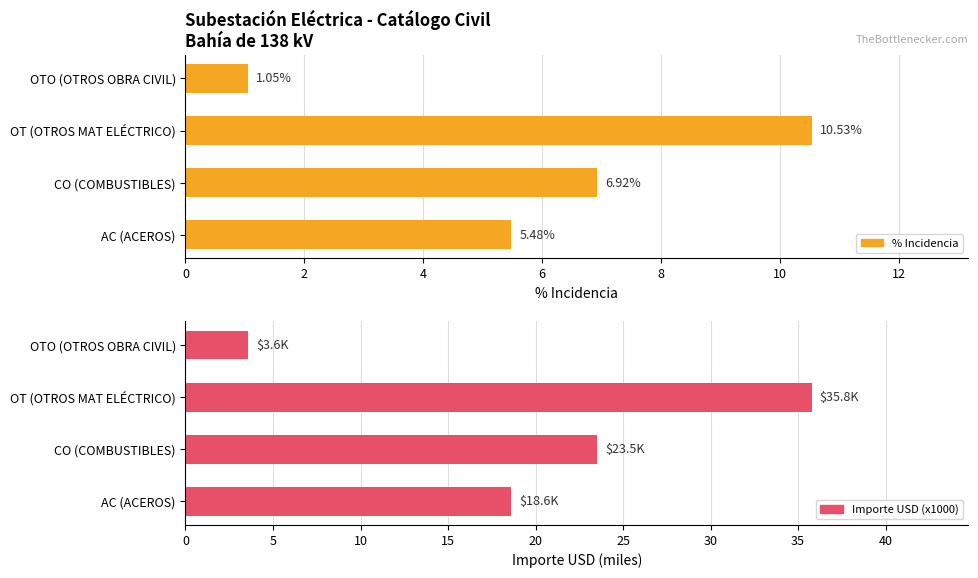

List the series in order of their overall mean, highest first.

Importe USD (x1000), % Incidencia